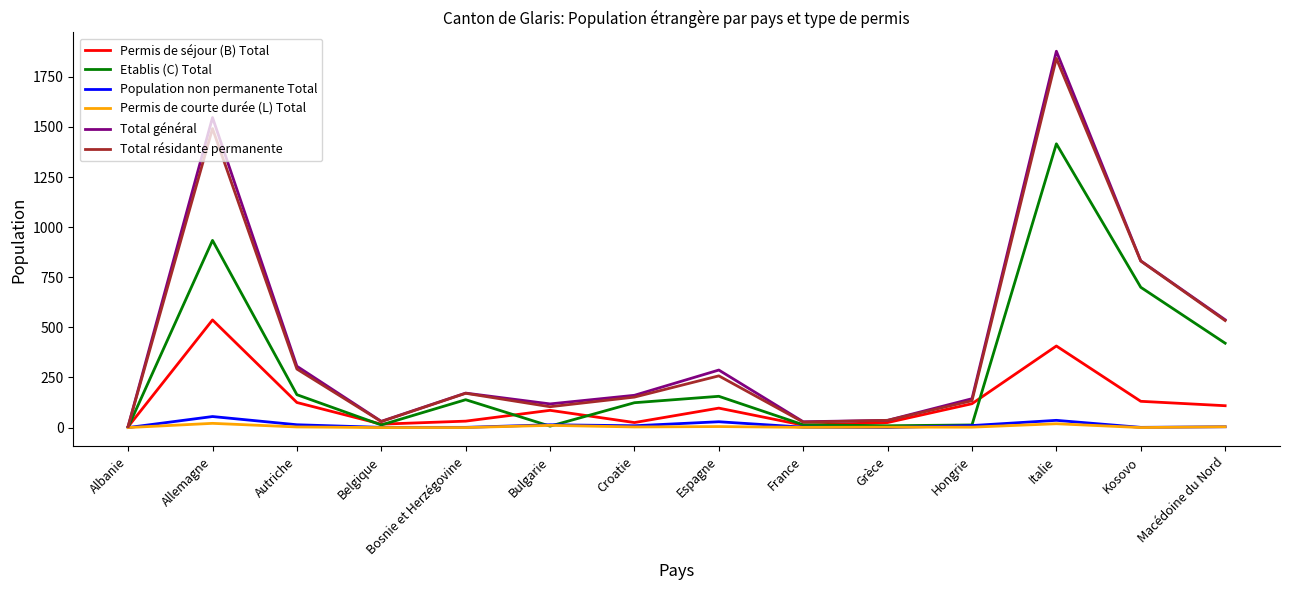

What is the maximum value shown in the chart?

1878